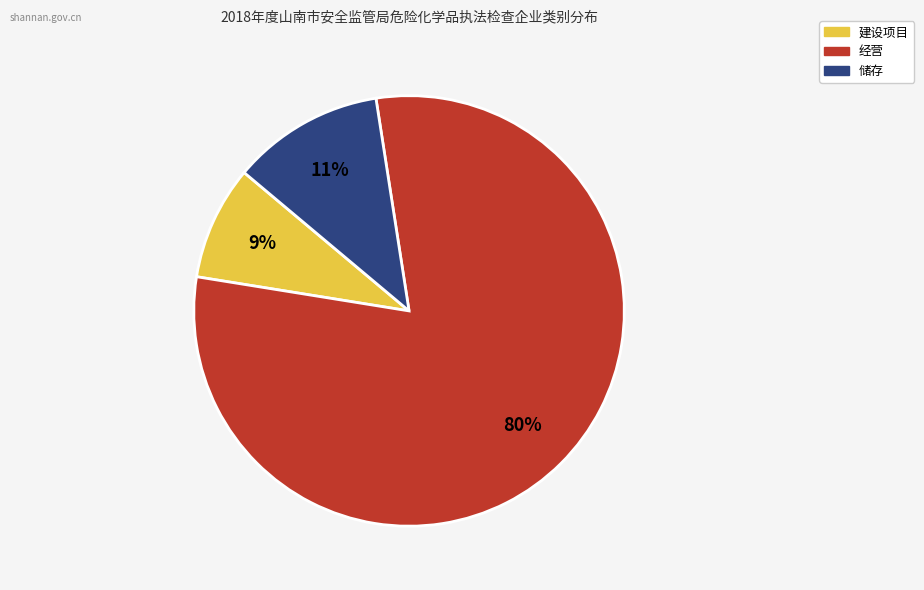

What percentage is the 储存 slice, to the nearest percent?

11%